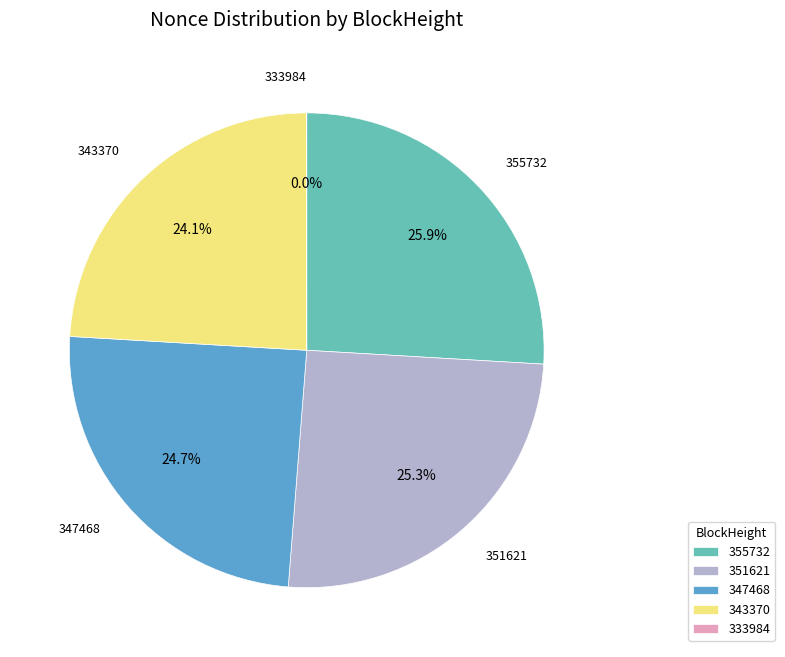

Is there any slice that represents more than half of the pie?

No